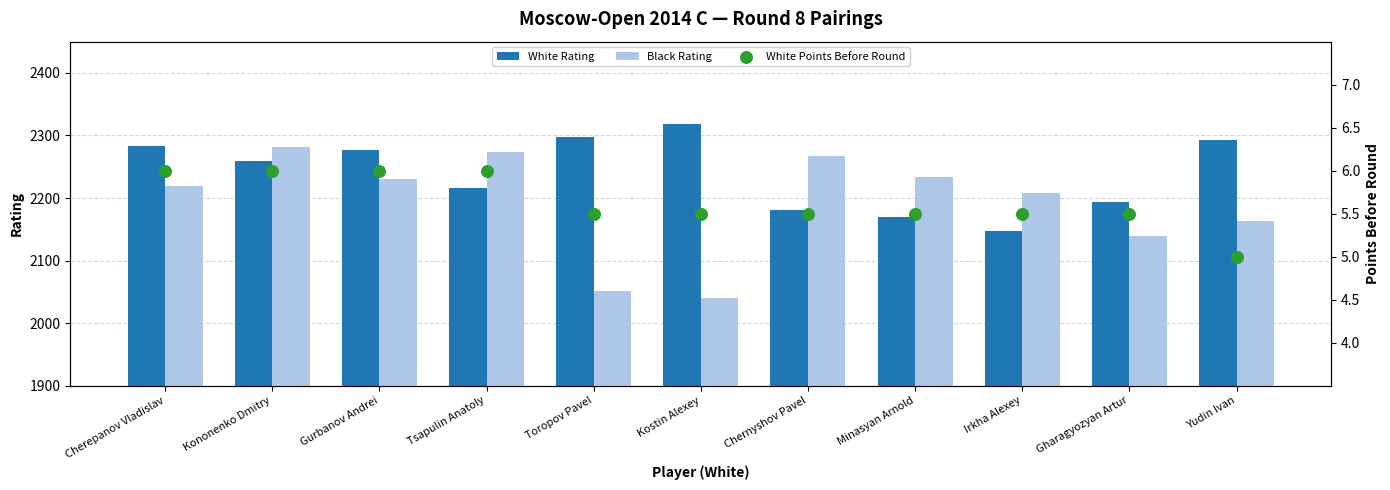

Which series contains the lowest Y value?

White Points Before Round